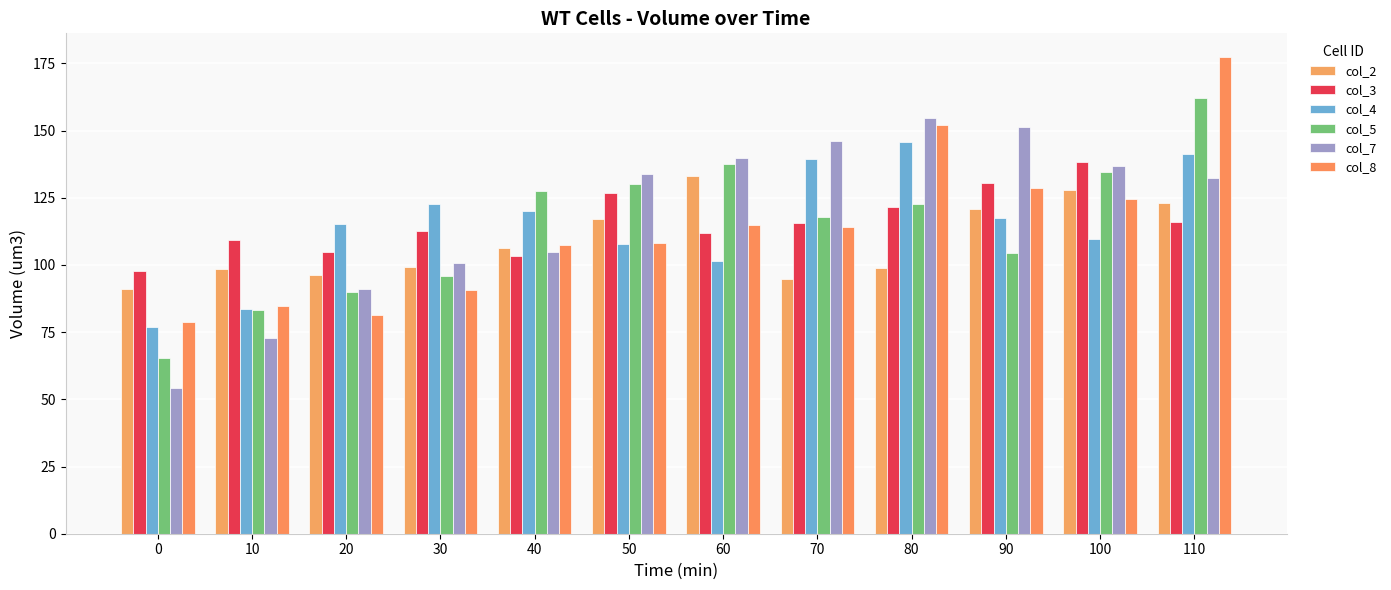

Is it true that col_7 equals 218.3 at 70?

False